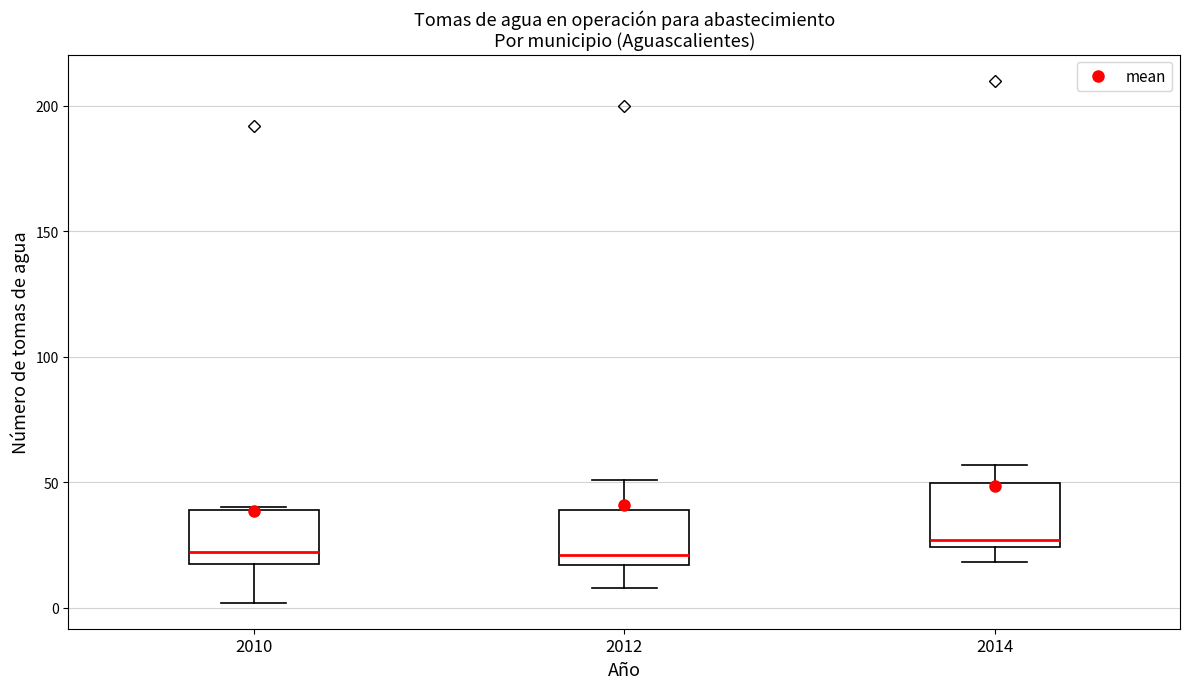

Reading left to right, transcribe this box plot: for each box, give where its median line is, the range the box spans, and where its two whiskers end, as read against the y-axis. The values are not printed on the chart, so give them approximately, as read against the axis.

2010: median 20 (just above the box's lower edge), box 20 to 40, whiskers 0 to 40
2012: median 20, box 15 to 40, whiskers 10 to 50
2014: median 25 (just above the box's lower edge), box 25 to 50, whiskers 20 to 55